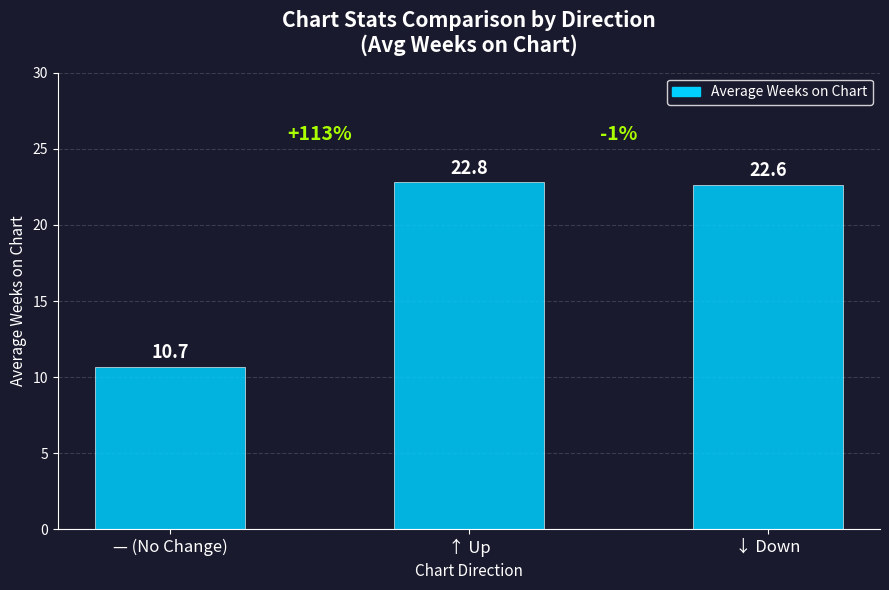

True or false: the data shows 22.8 at ↑ Up.

True